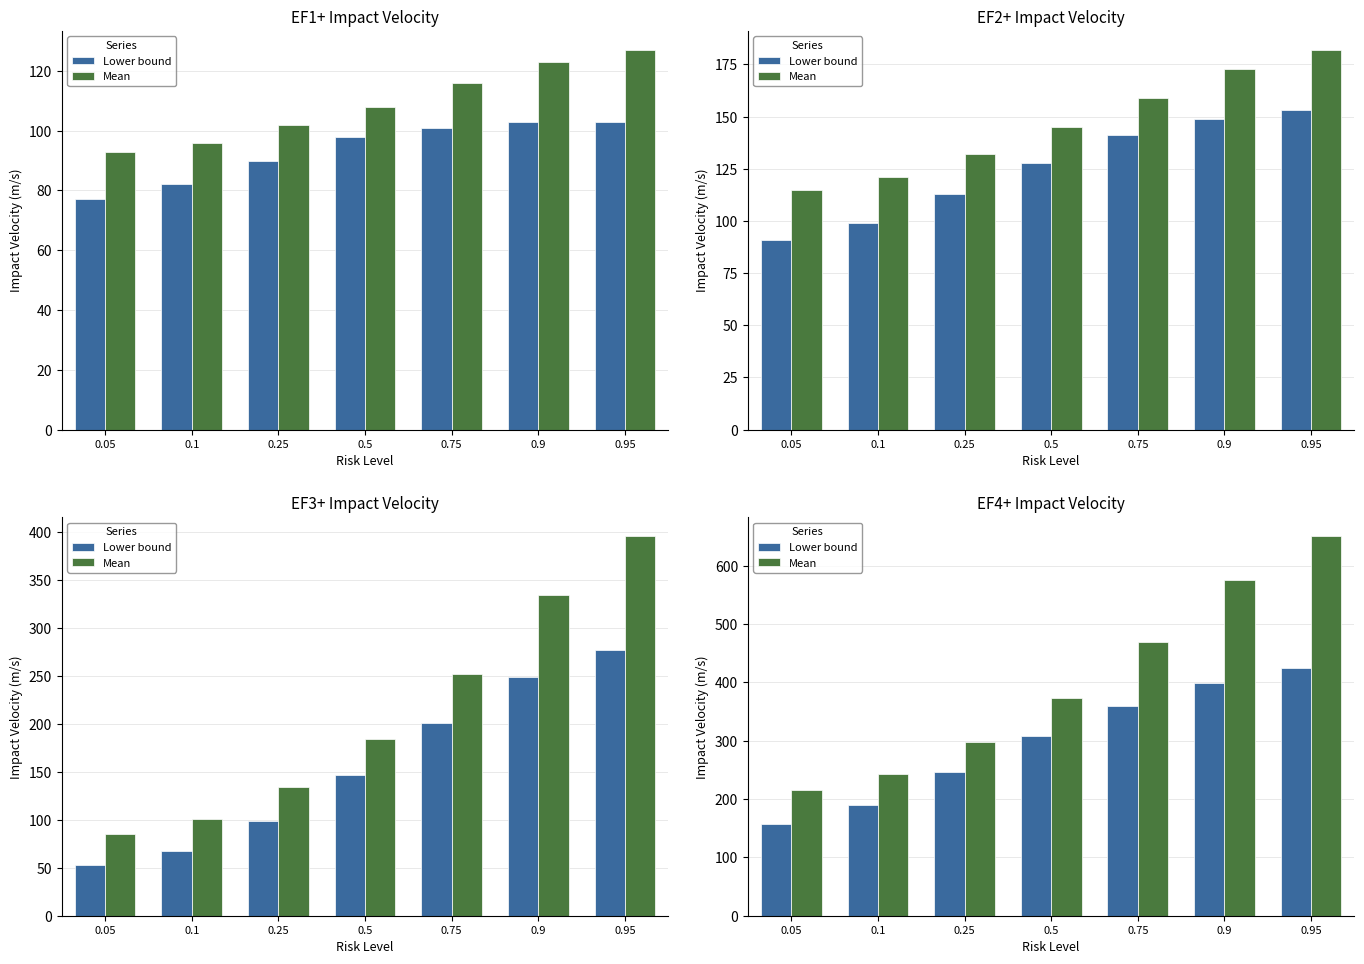

How many groups of bars are there?

7